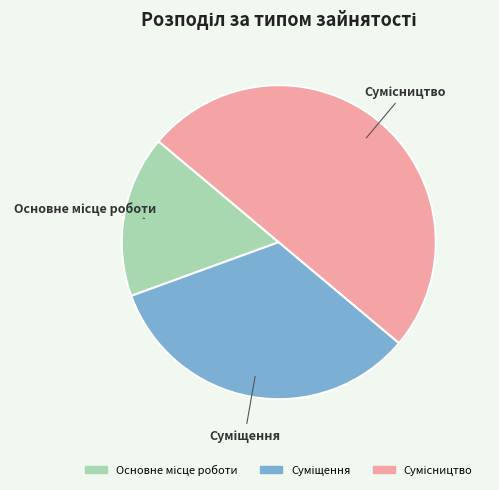

How many segments does this pie chart have?

3